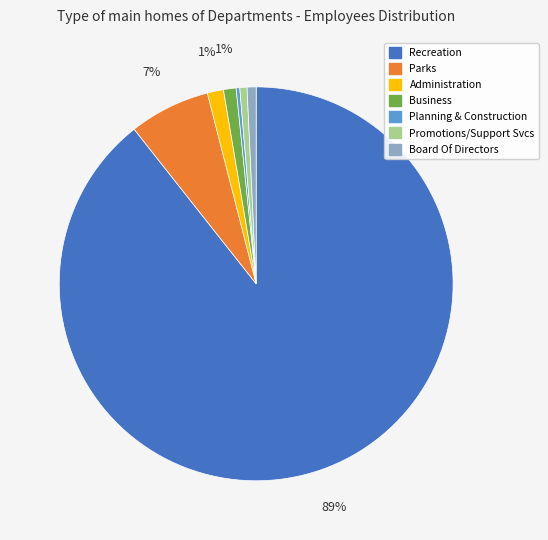

To the nearest percent, what is the difference between the largest and smallest slice percentages?

89%